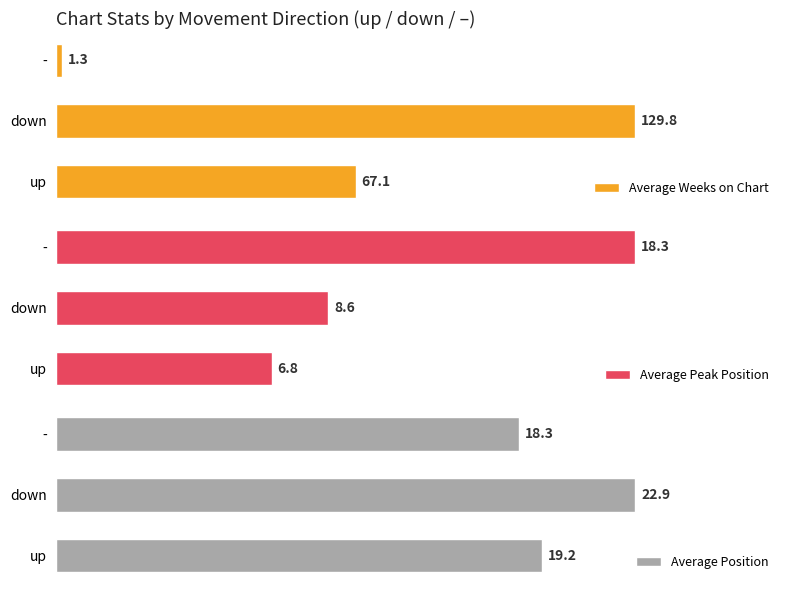

At which label does Average Weeks on Chart reach its minimum?

-